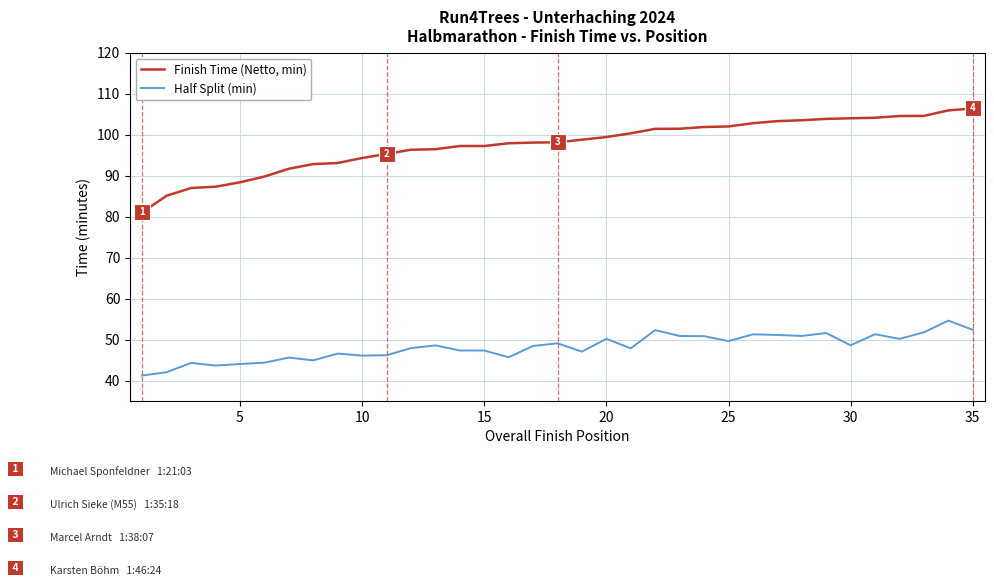

Which series has the largest range (max minus min)?

Finish Time (Netto, min)